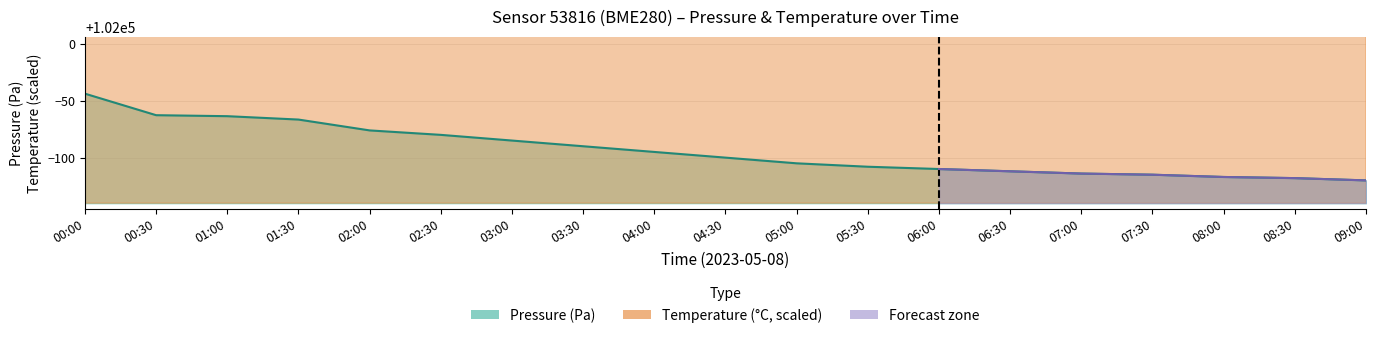

What is the value of the pressure point at the 8th from the left?

101910.0